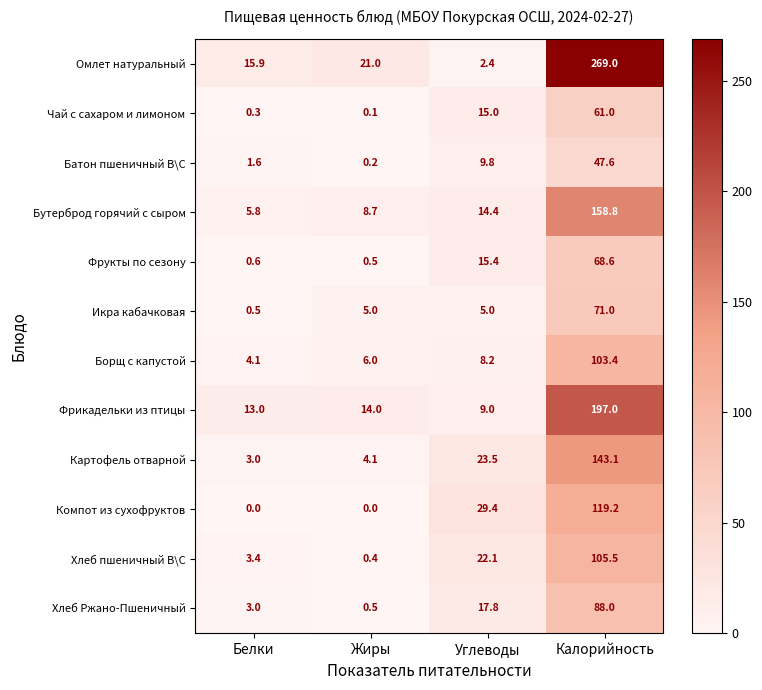

What is the sum of all Бутерброд горячий с сыром values?

187.7